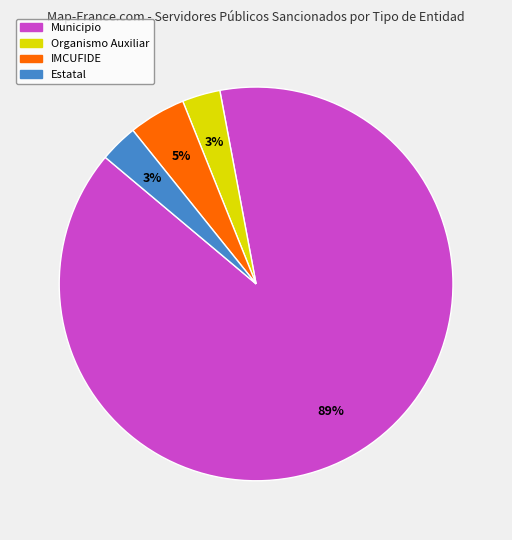

Which category has the biggest portion of the pie?

Municipio